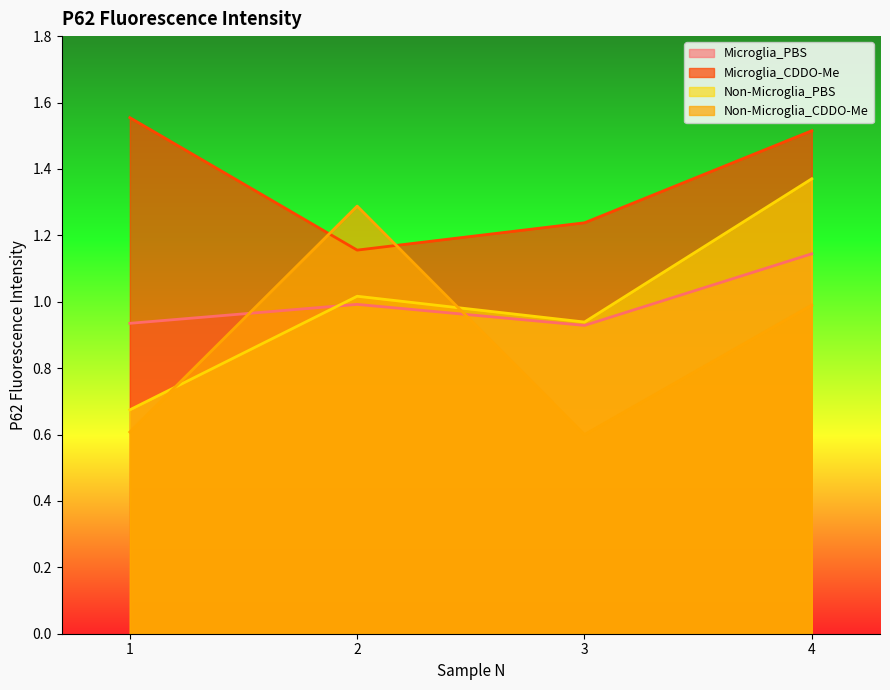

Reading left to right, list all the values displayed in this chart.

Microglia_PBS: 1=0.9	2=1.0	3=0.9	4=1.1
Microglia_CDDO-Me: 1=1.6	2=1.2	3=1.2	4=1.5
Non-Microglia_PBS: 1=0.7	2=1.0	3=0.9	4=1.4
Non-Microglia_CDDO-Me: 1=0.6	2=1.3	3=0.6	4=1.0